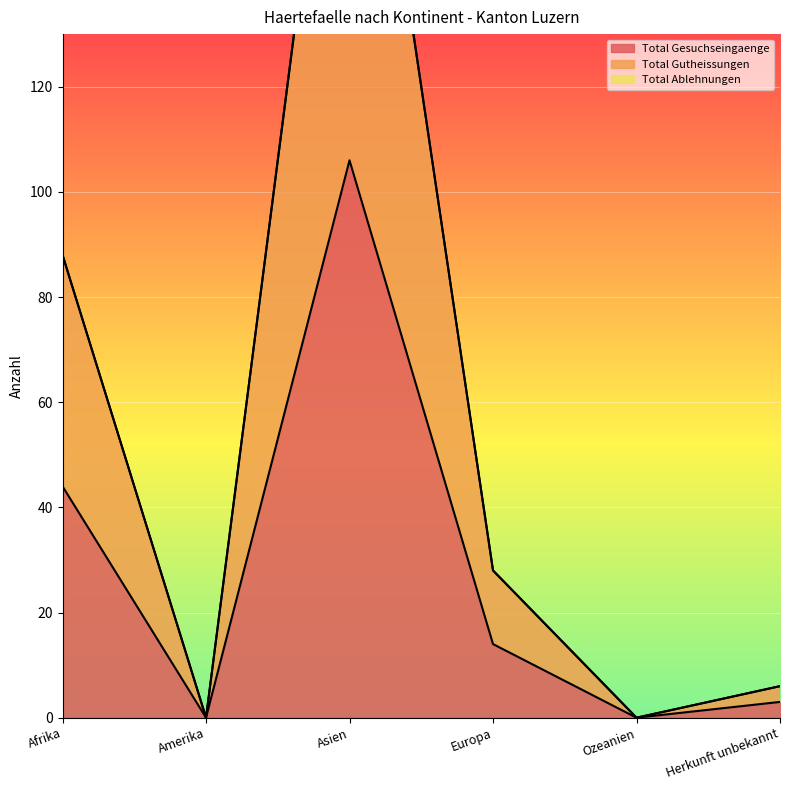

Between Amerika and Herkunft unbekannt, which series saw the biggest shift?

Total Gutheissungen